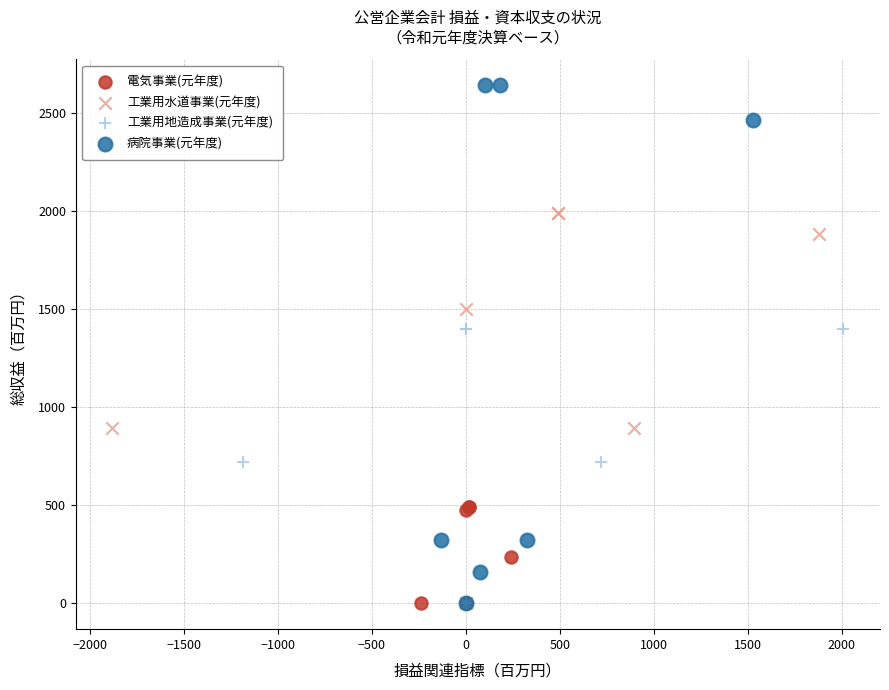

Which series has the widest spread of Y values?

病院事業(元年度)